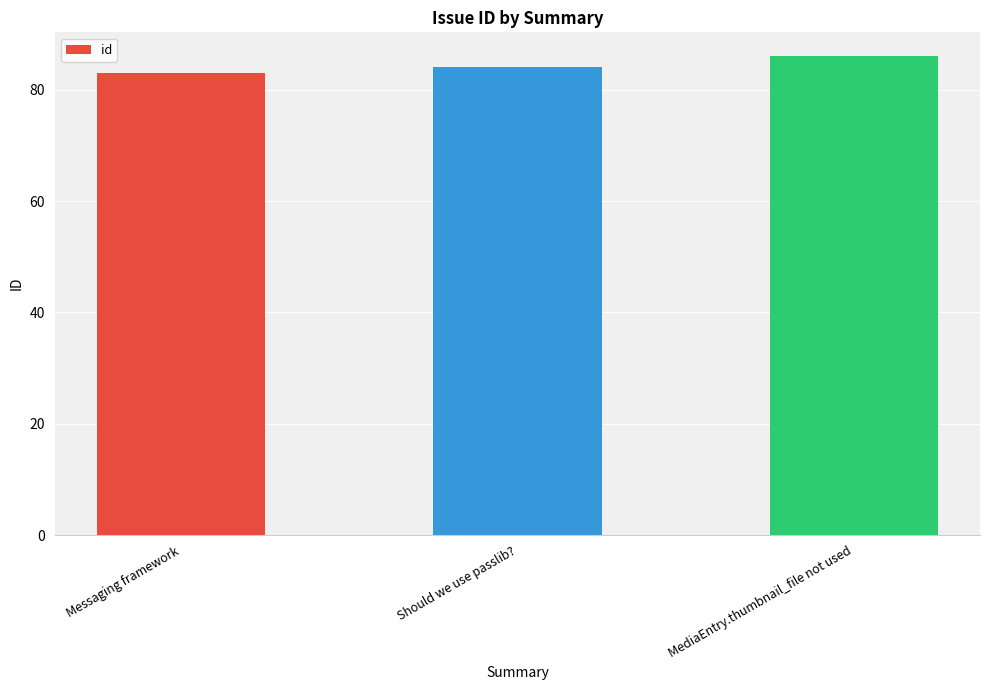

What is the greatest value displayed?

86